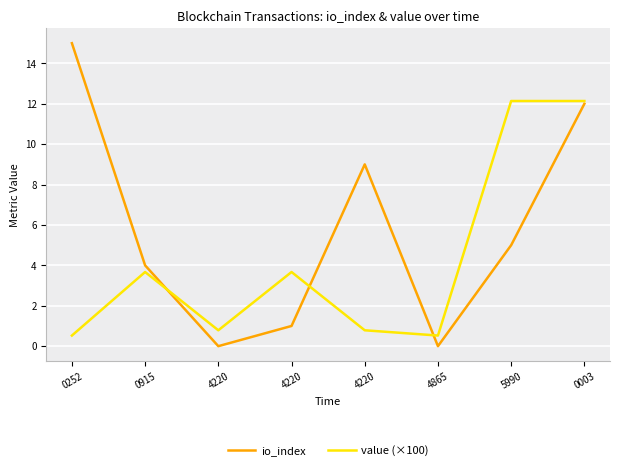

Is this an area chart (filled region under the line)?

No